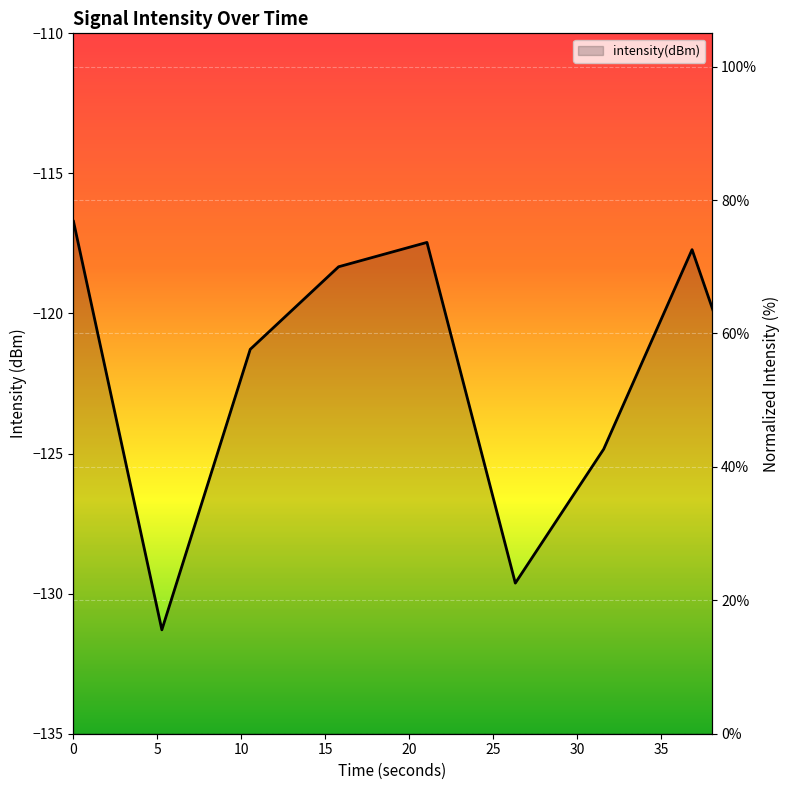

How many data points are less than 53?

10